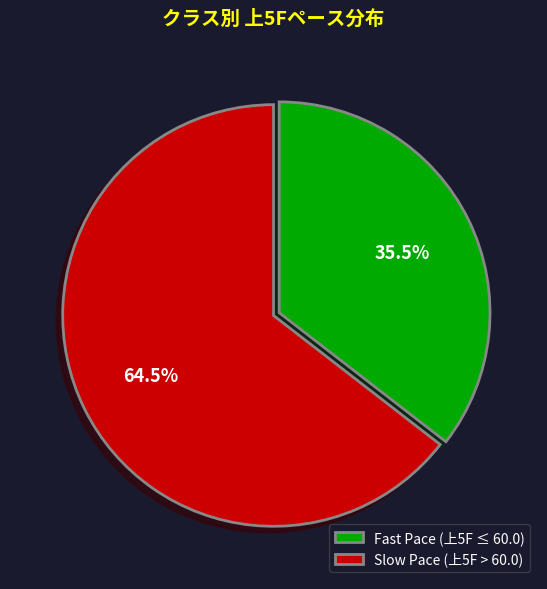

Which category has the smallest portion of the pie?

Fast Pace (上5F ≤ 60.0)